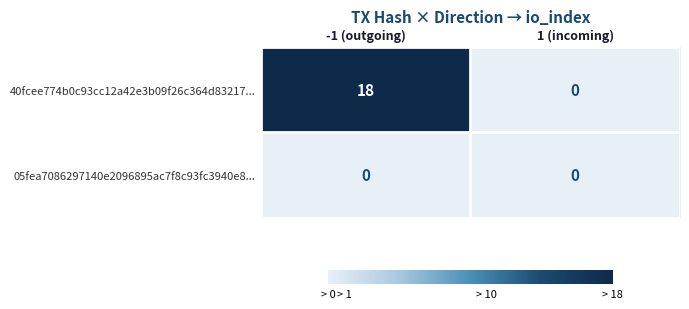

Which series has the widest spread of values?

40fcee774b0c93cc12a42e3b09f26c364d83217...